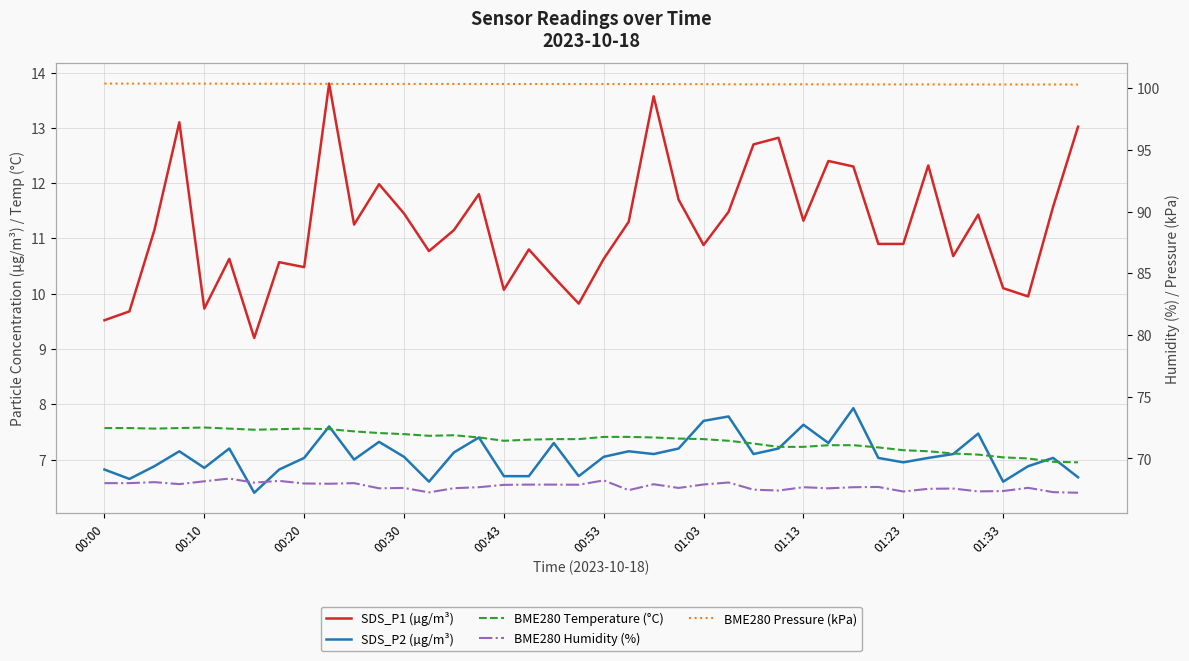

True or false: BME280 Humidity (%) has a value of 38.6 at 23.

False